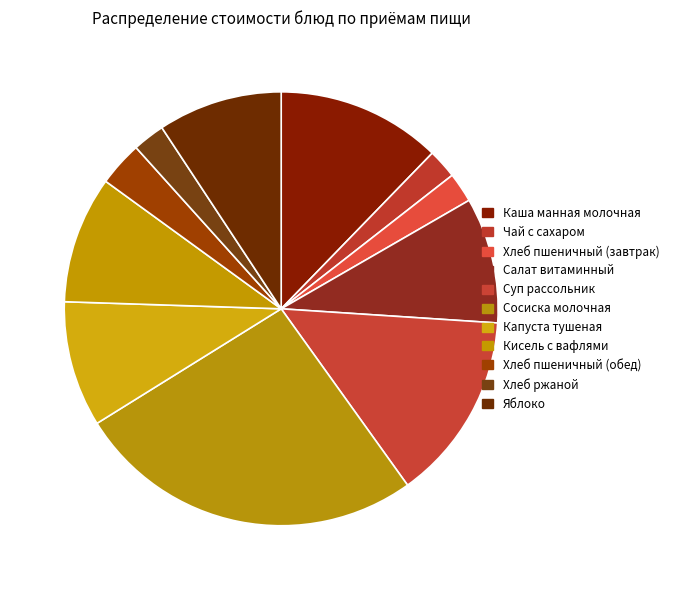

Is the sum of Каша манная молочная and Салат витаминный greater than half?

No